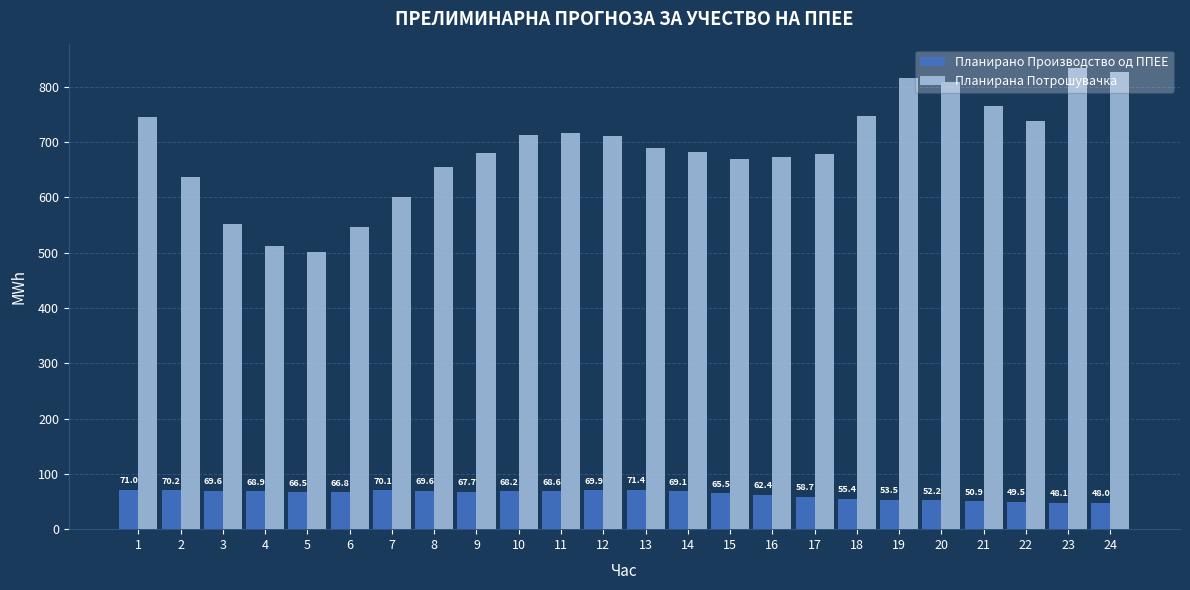

What is the greatest value displayed?

834.7